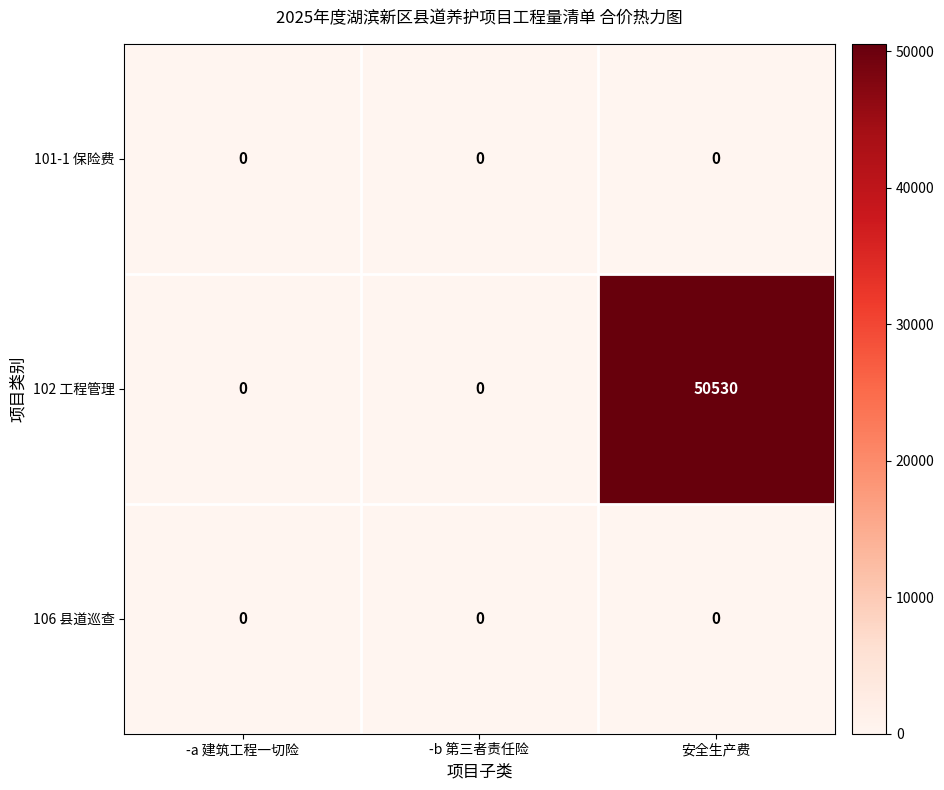

At how many categories does at least one series exceed 50237?

1